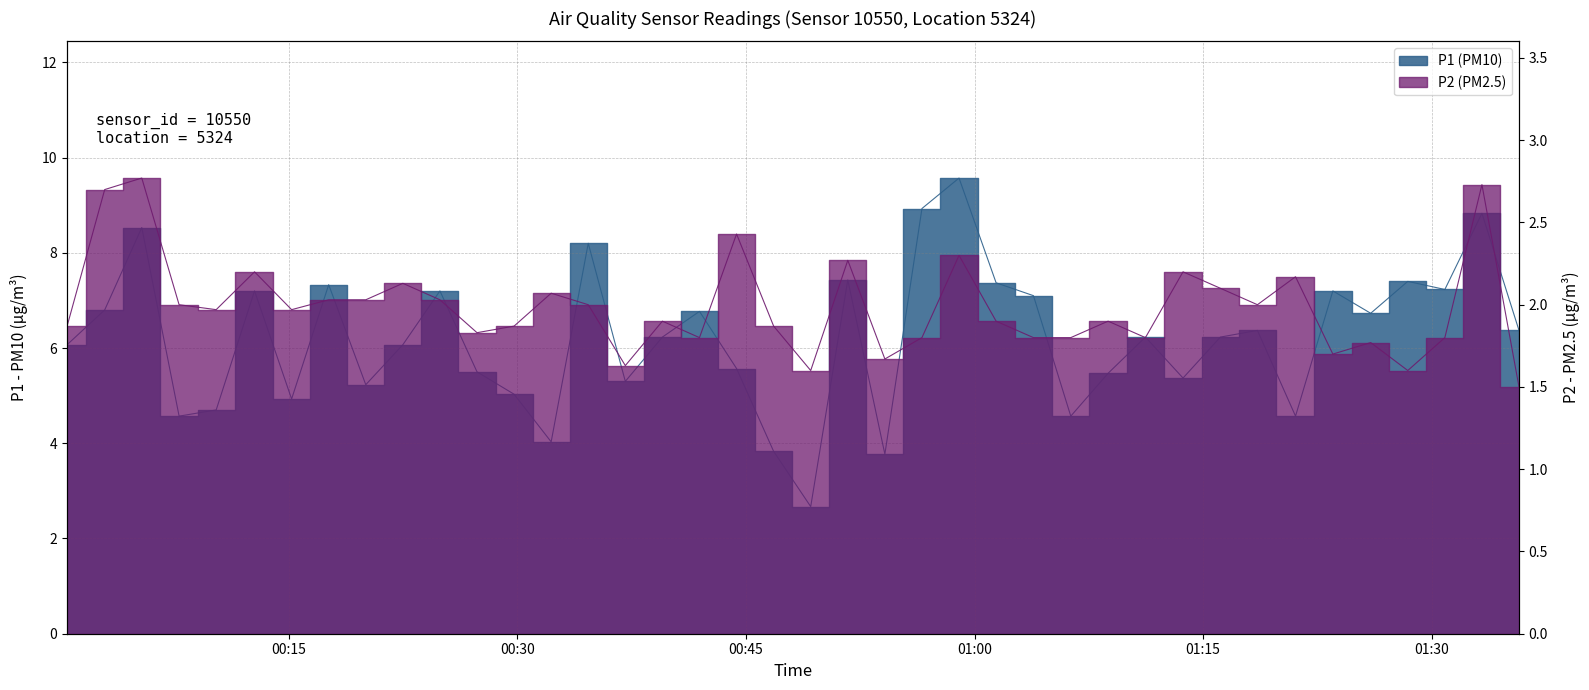

What value does the P2 (PM2.5) series have at 01:26?

1.8